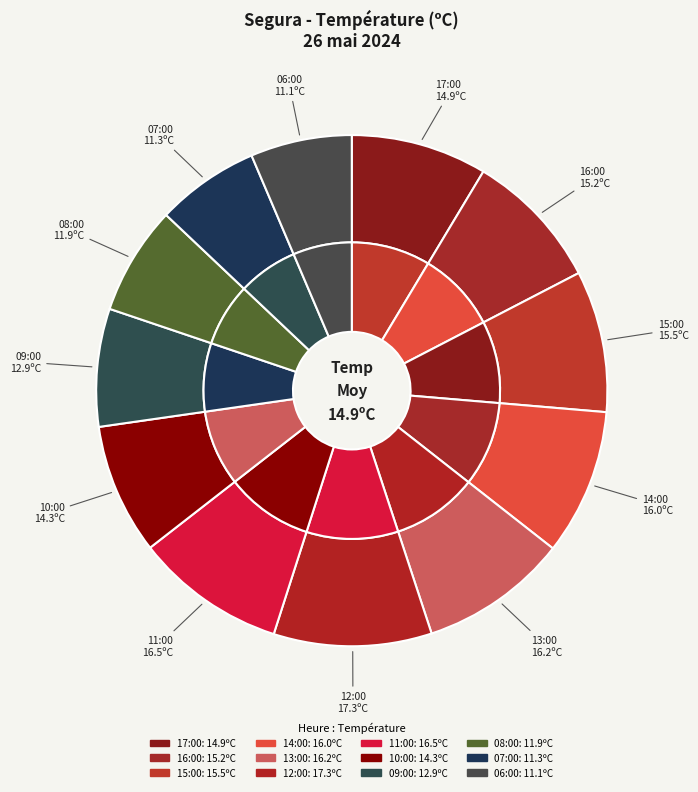

Count the number of slices in the pie.

12